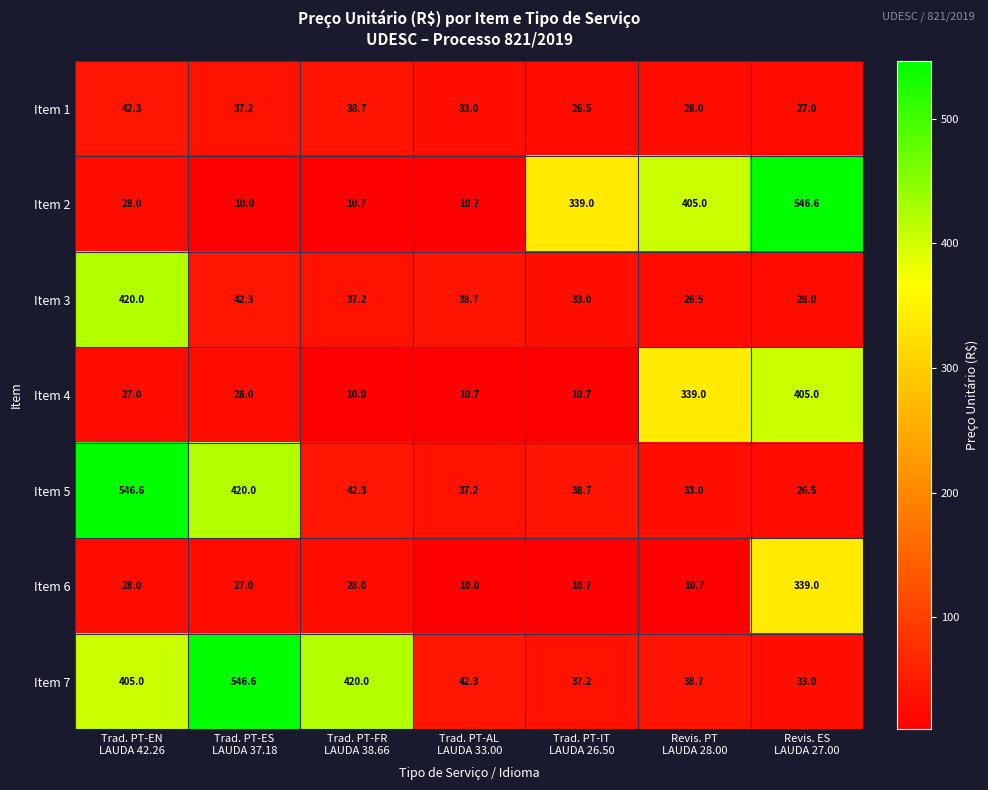

At how many categories does at least one series exceed 324?

6